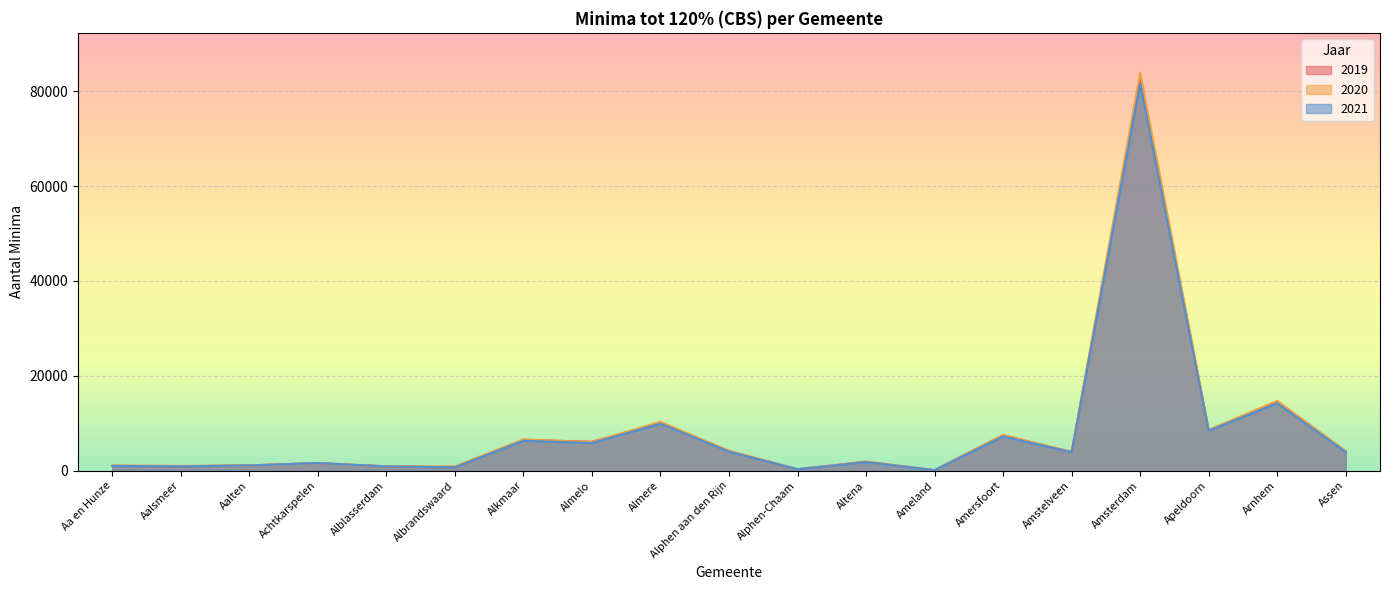

True or false: 2019 has more than 0 points higher than both neighbors.

True